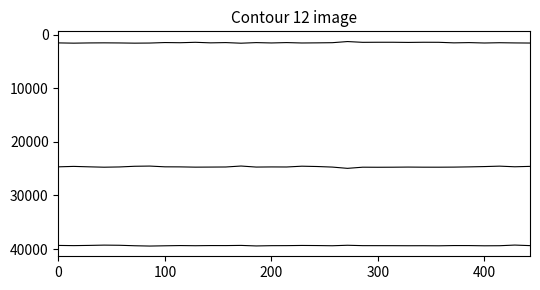

At which category is the sum across all series the highest?

13